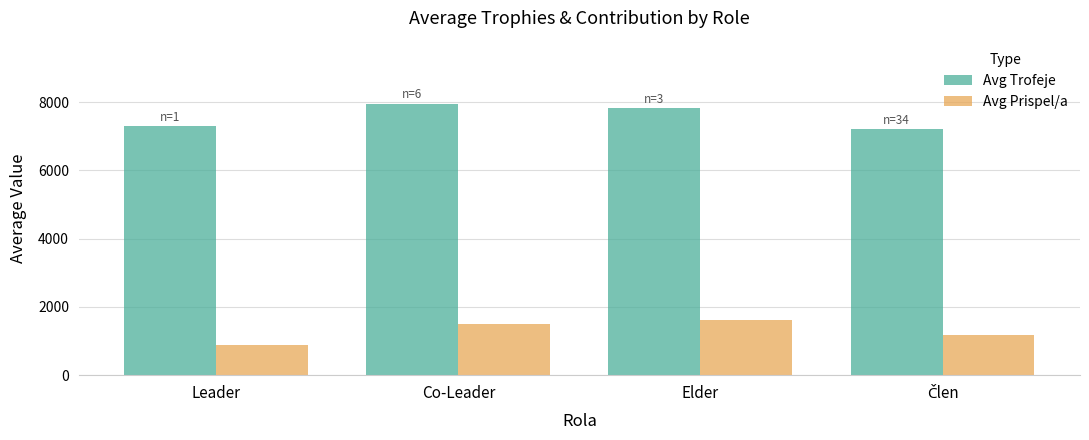

What is the value of the Avg Trofeje bar at the 4th from the left?

7201